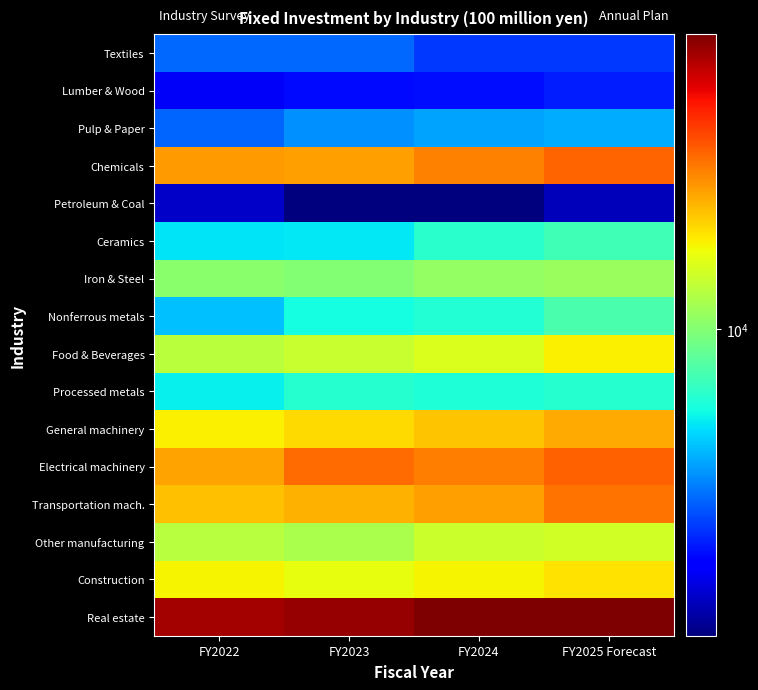

Which series has the largest total across all categories?

Real estate